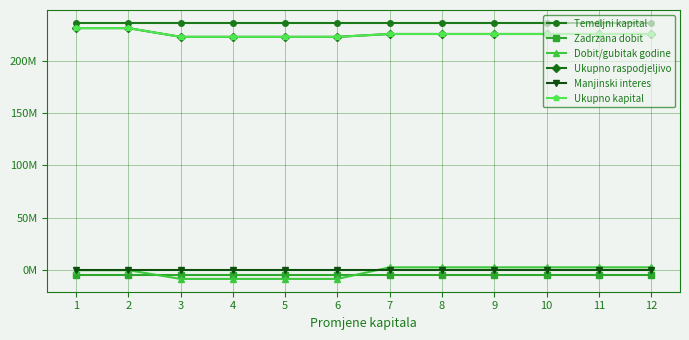

Is this an area chart (filled region under the line)?

No